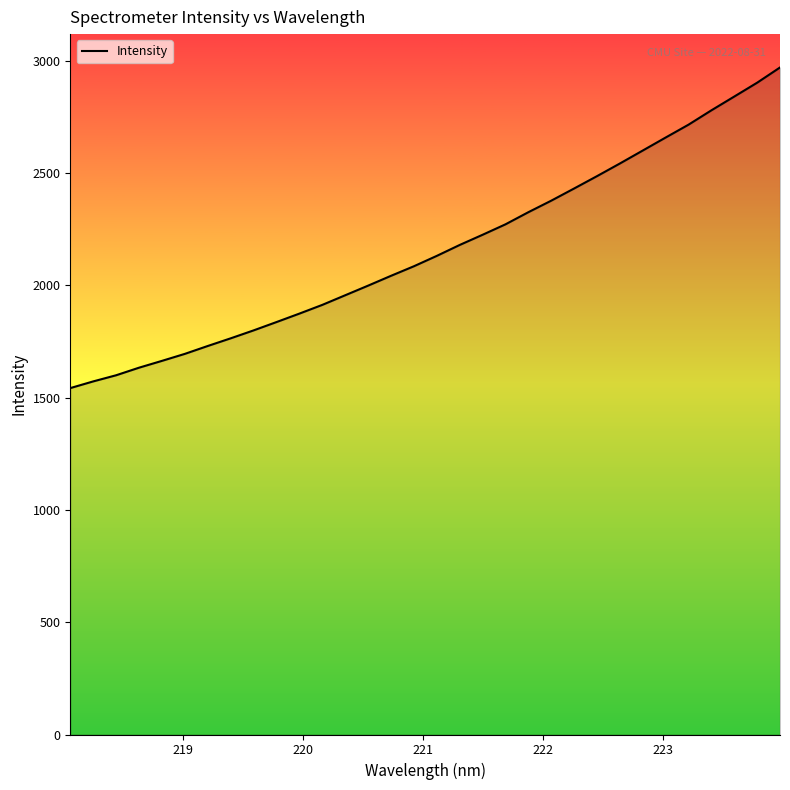

Count the number of values greater than 2130.

16